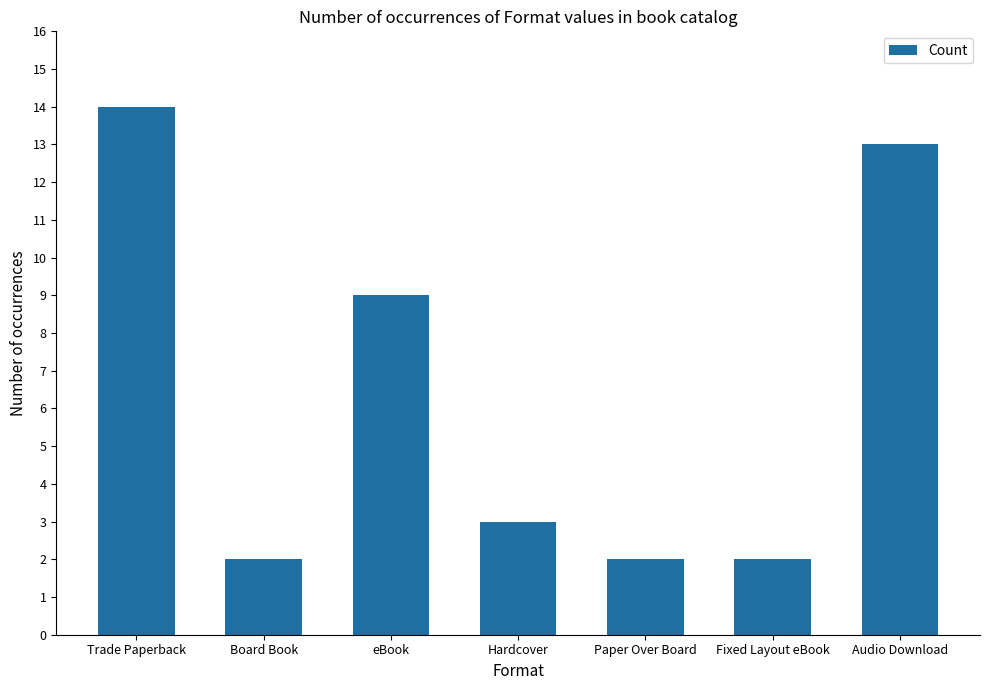

At which label is the value closest to 8?

eBook